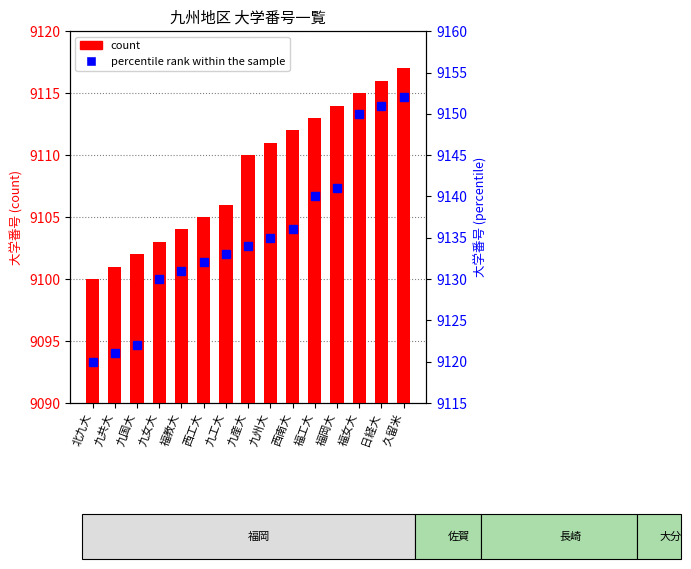

Which series has the largest total across all categories?

percentile rank within the sample